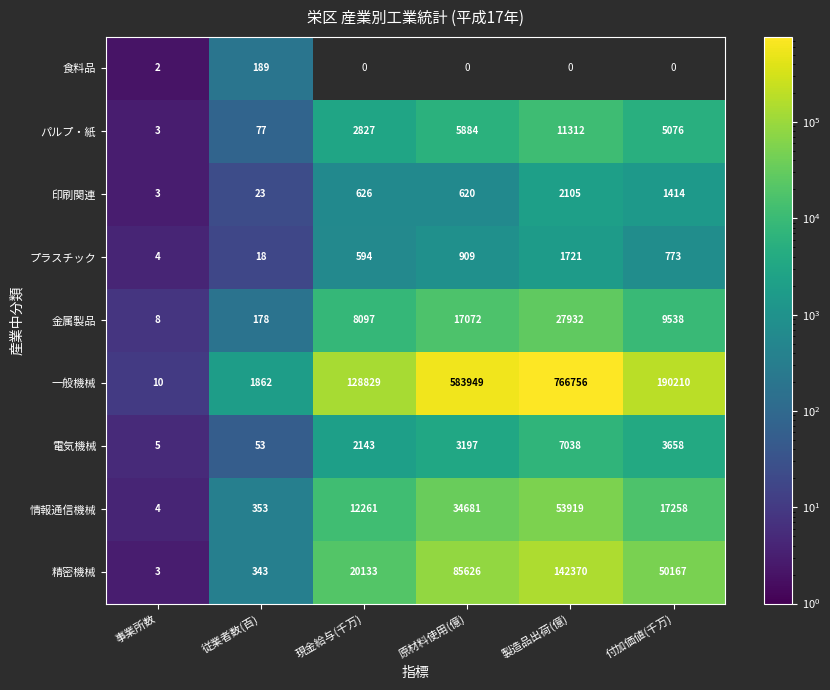

What is the difference between the 金属製品 values at 原材料使用(億) and 現金給与(千万)?

8975